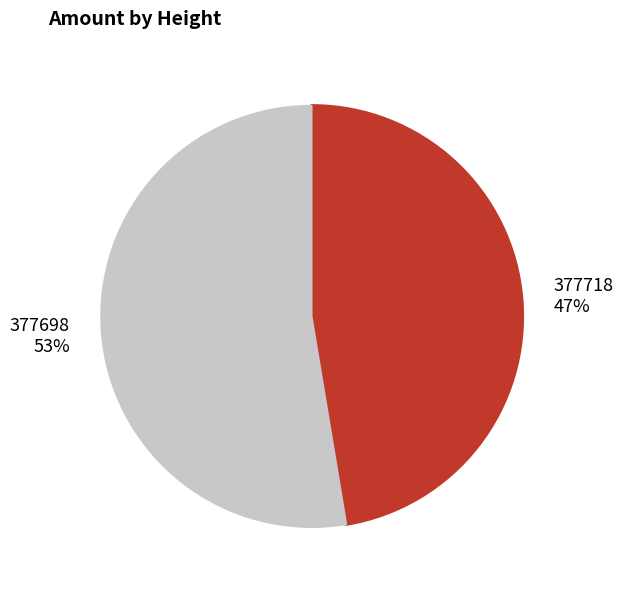

Is 377718 the majority of the pie?

No